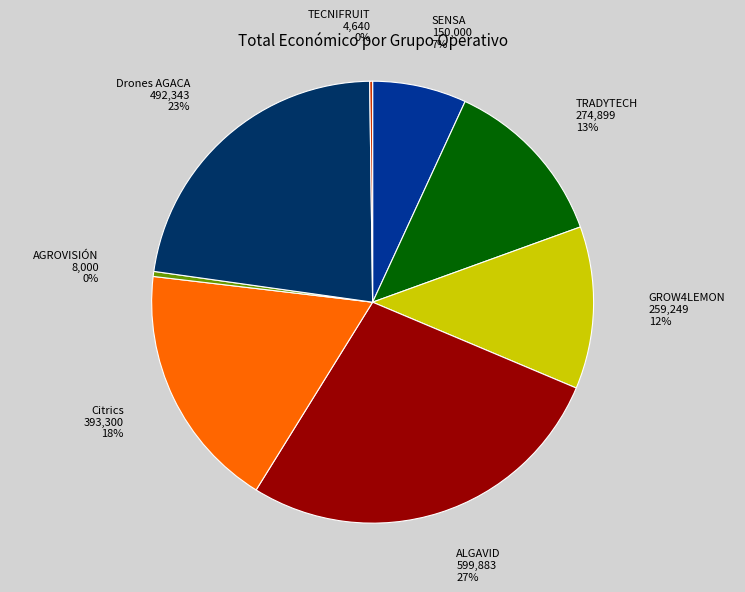

To the nearest percent, what is the difference between the largest and smallest slice percentages?

27%